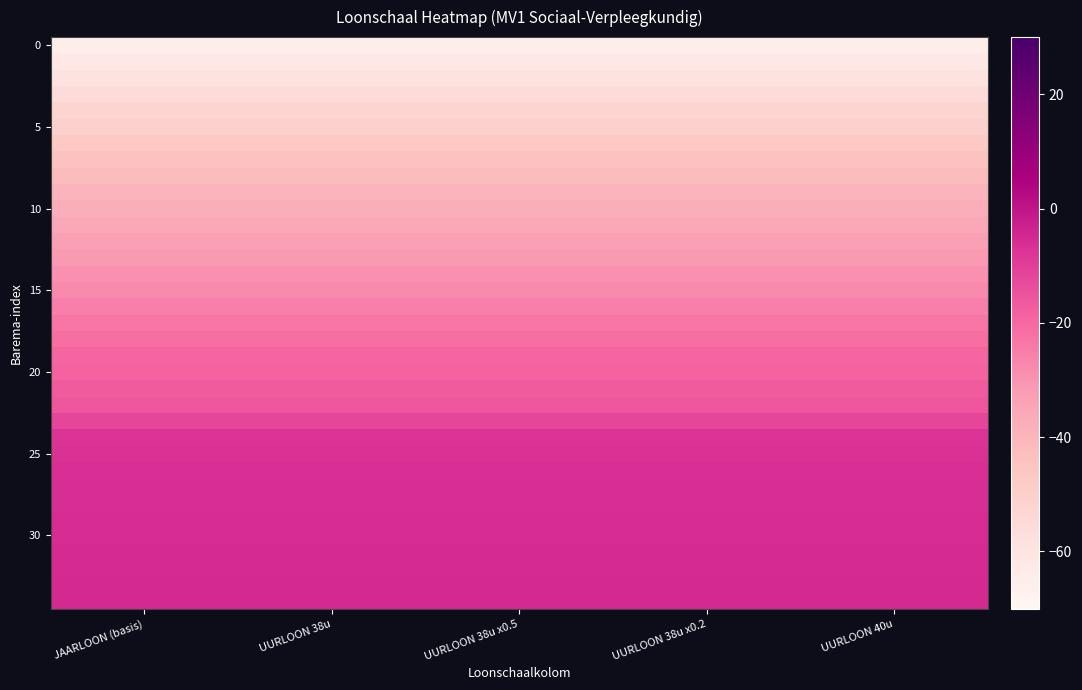

Count the number of categories in the chart.

5